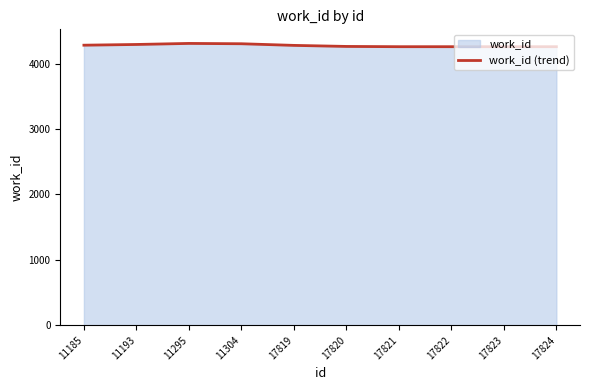

What is the smallest value displayed?

4257